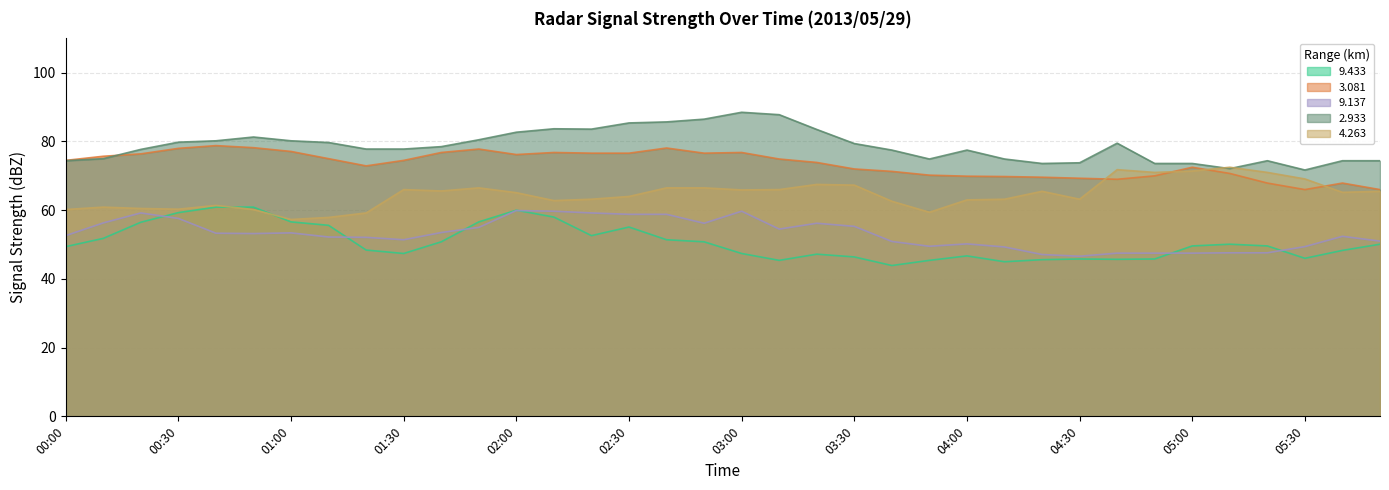

Where is   9.137 nearest to the value 53?

00:50